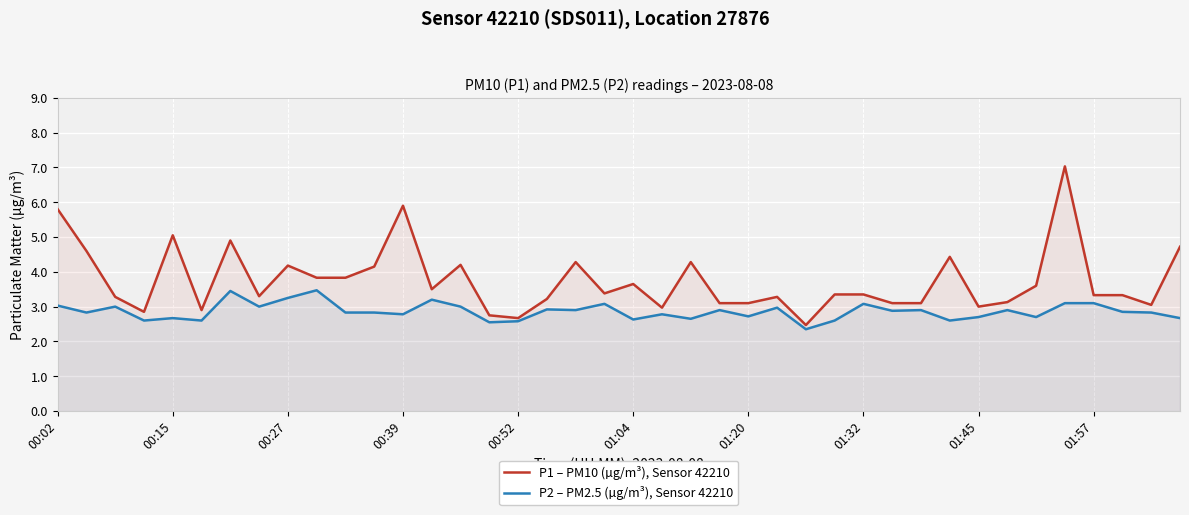

True or false: P2 – PM2.5 (µg/m³), Sensor 42210 has a value of 4.6 at 01:04.

False